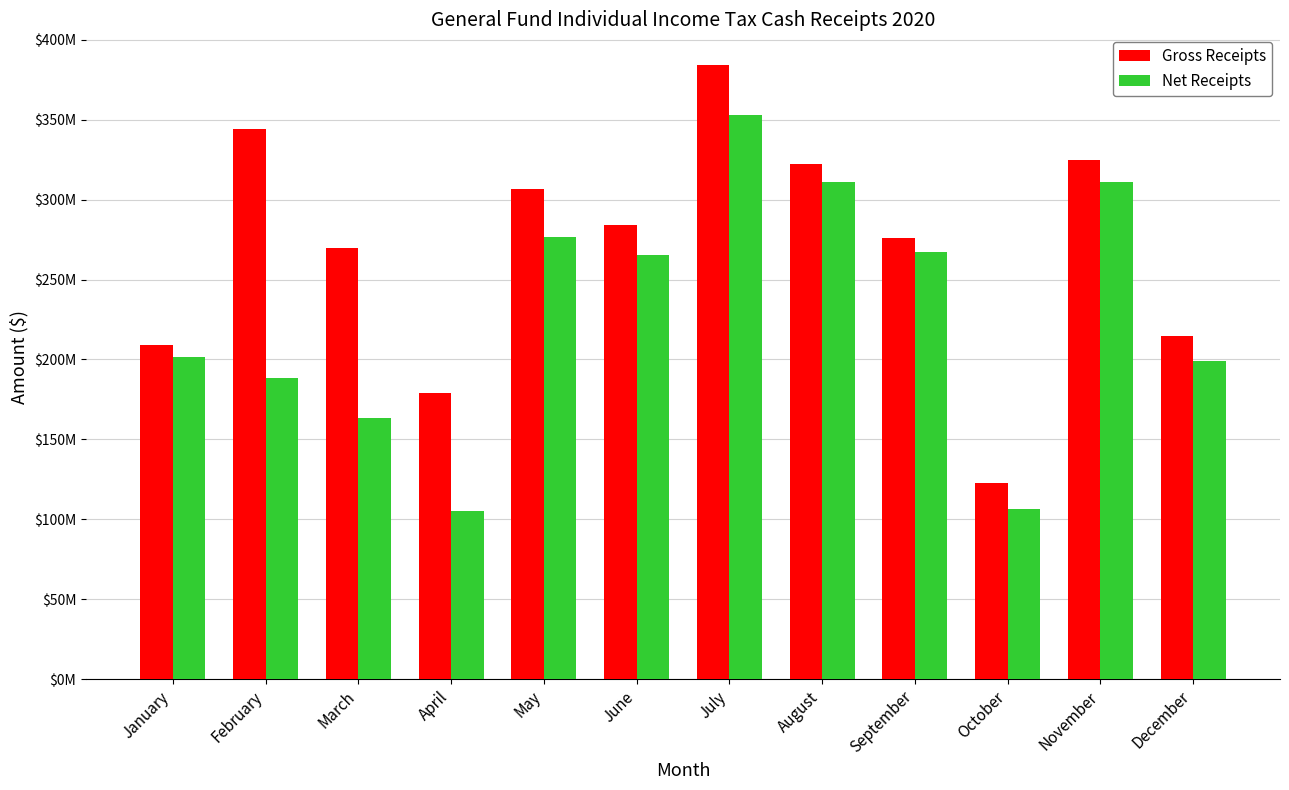

Is the value of Gross Receipts at December greater than the value of Net Receipts at September?

No